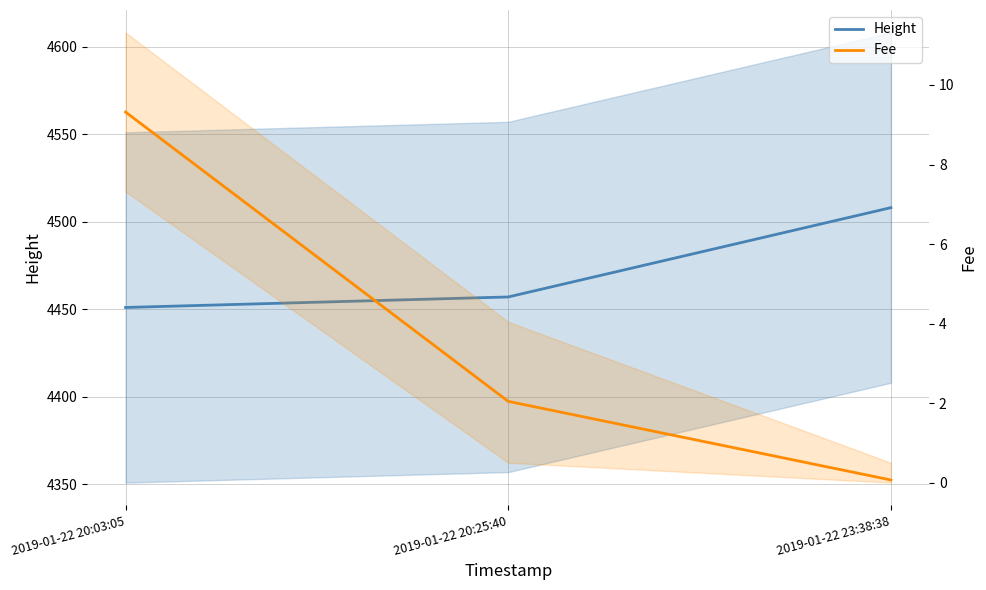

Which series has the widest spread of values?

Height